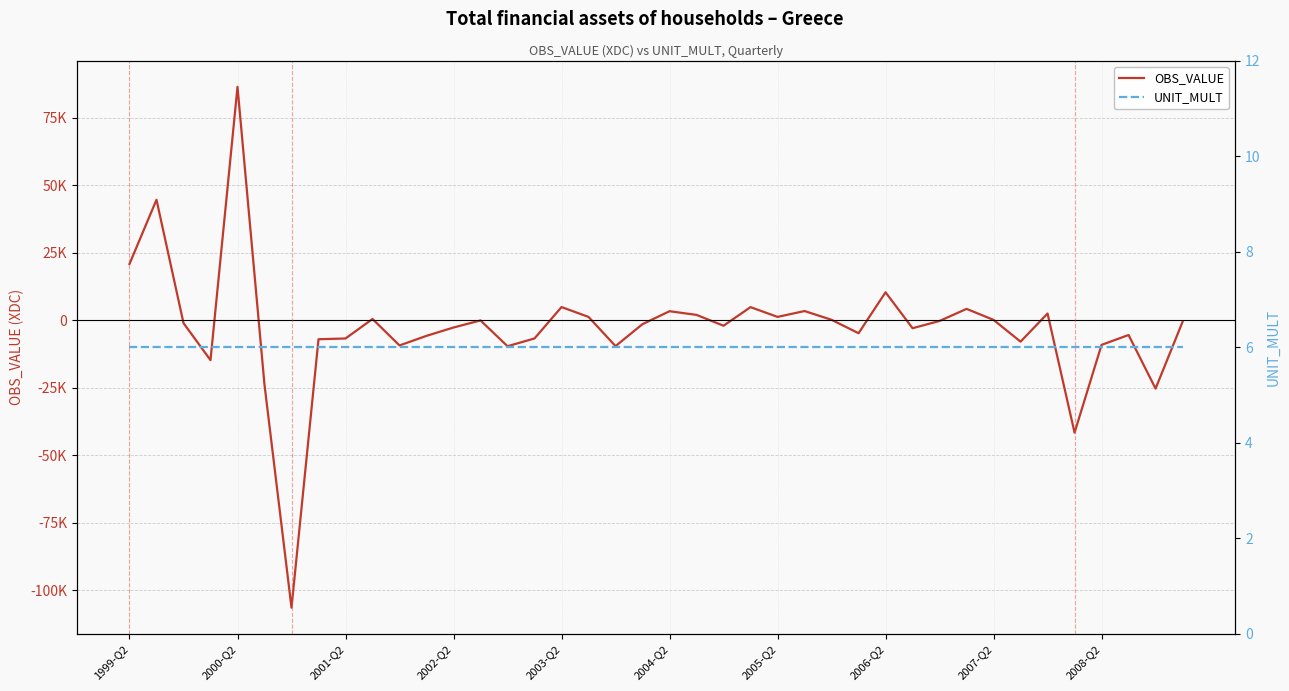

List the series in order of their peak value, highest first.

OBS_VALUE, UNIT_MULT